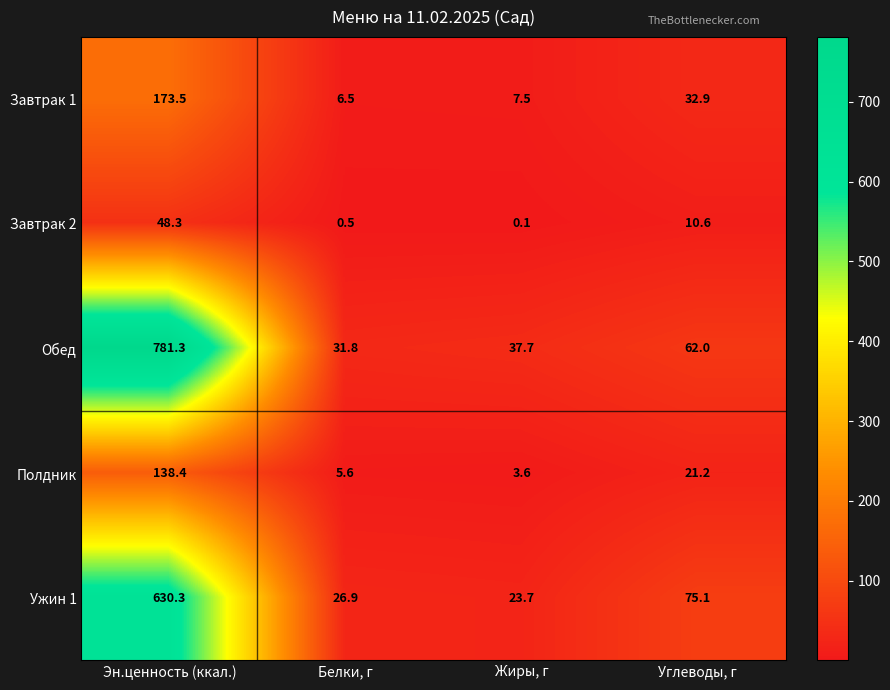

Read the Полдник value at Эн.ценность (ккал.).

138.4